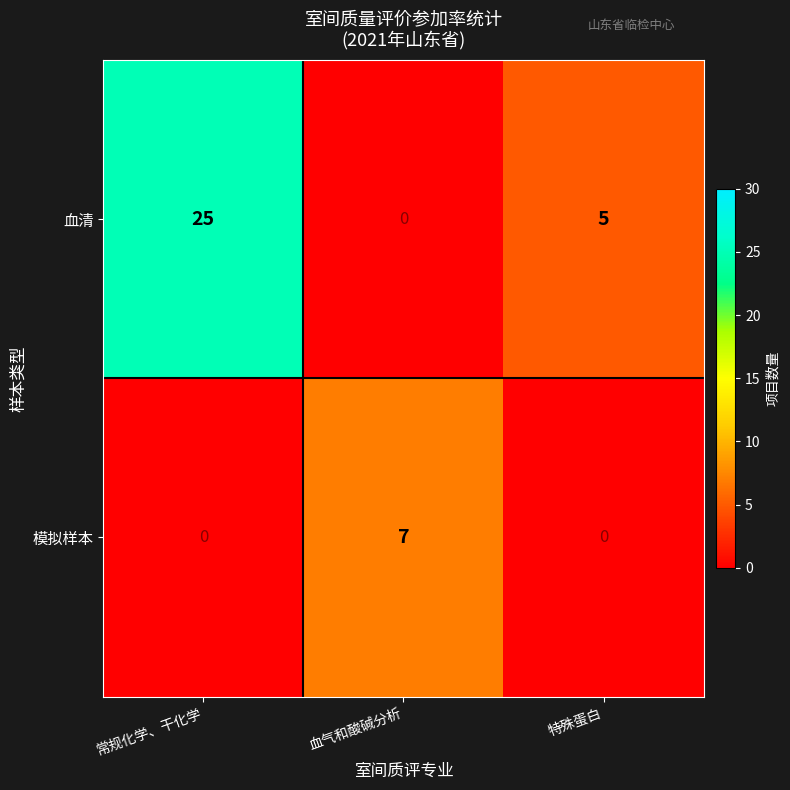

Is it true that 模拟样本 equals -4 at 特殊蛋白?

False